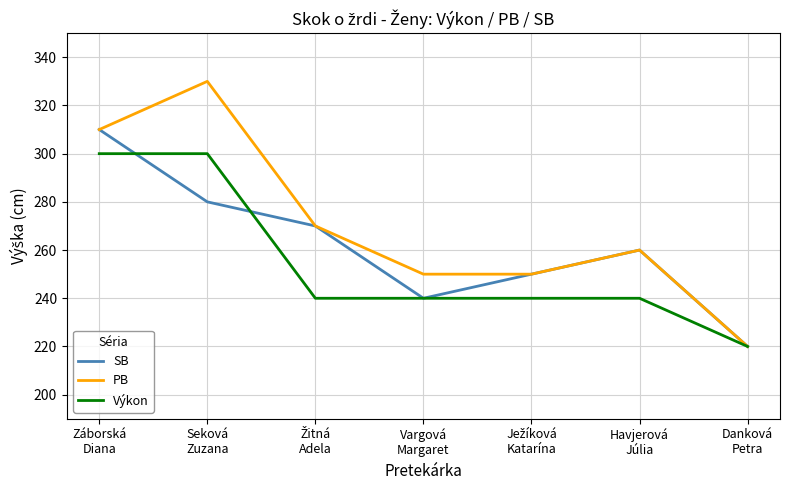

What is the average value of the PB series?

270